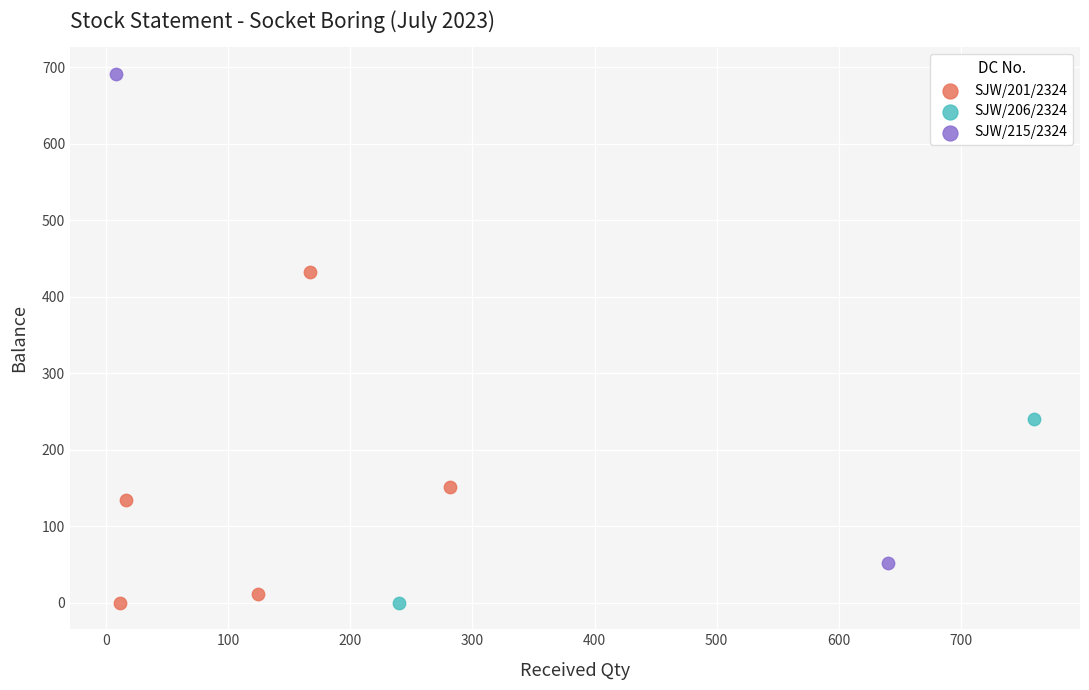

Which series has the largest Y range (max minus min)?

SJW/215/2324